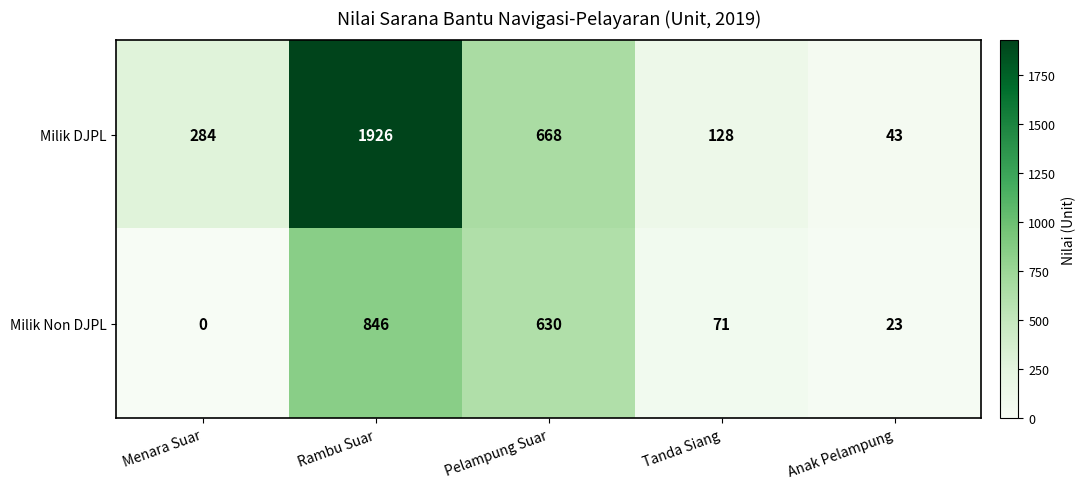

Which series has the widest spread of values?

Milik DJPL